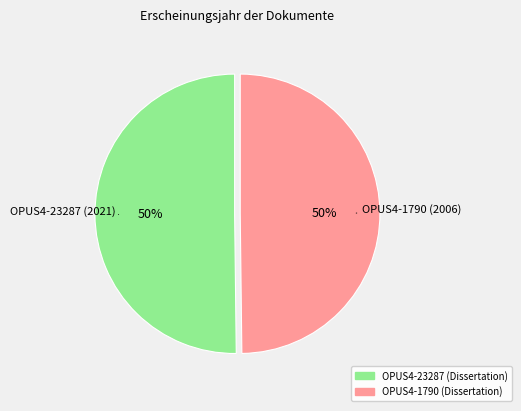

How many slices are in this pie chart?

2